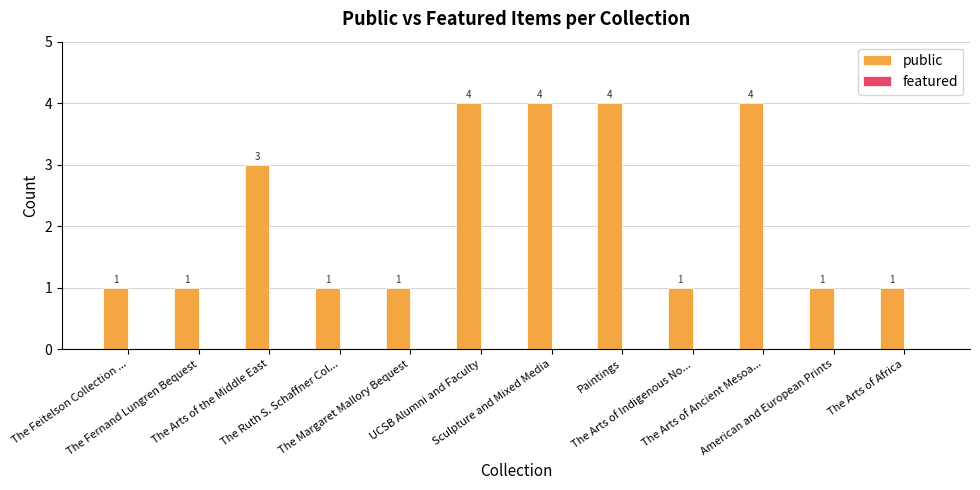

Are the bars horizontal?

No